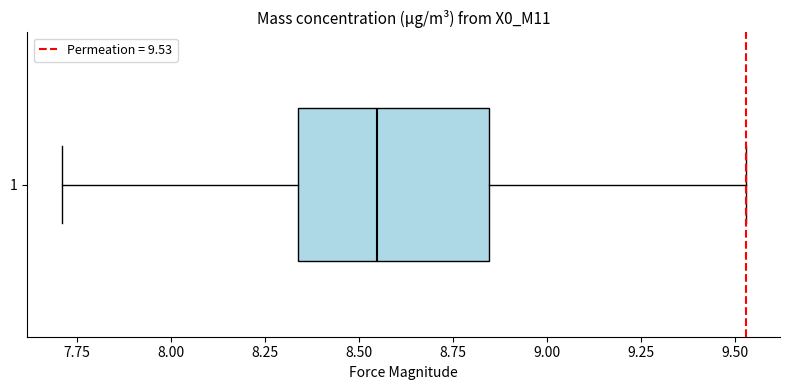

Where does the median line of the box at y = 1 sit on the x-axis? The values are not printed on the chart, so give them approximately, as read against the axis.

8.55